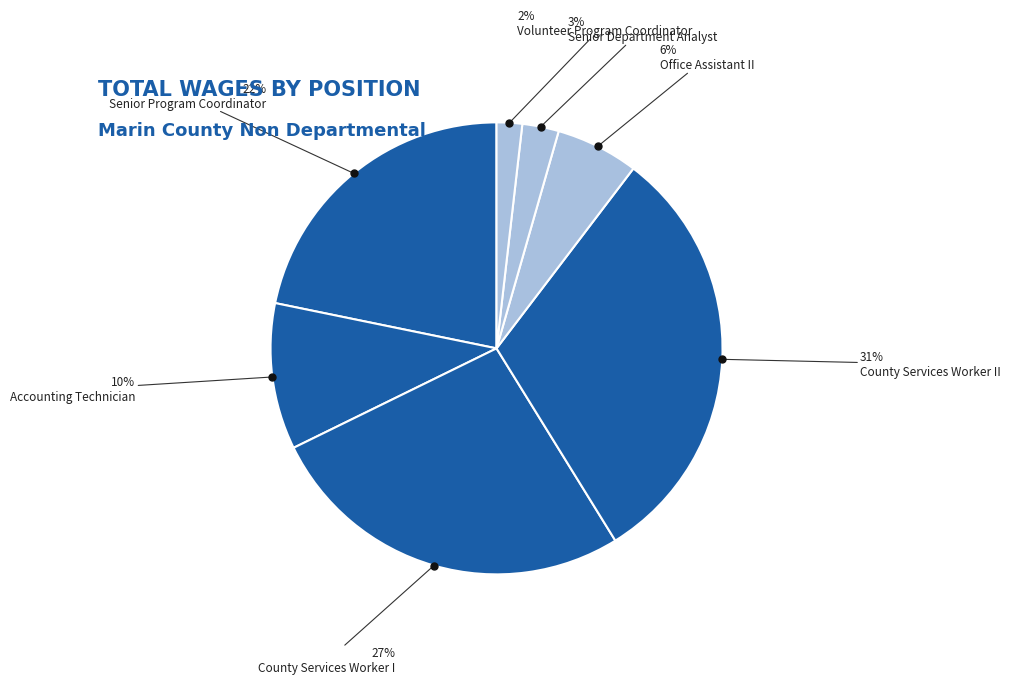

Which category has the smallest portion of the pie?

Volunteer Program Coordinator